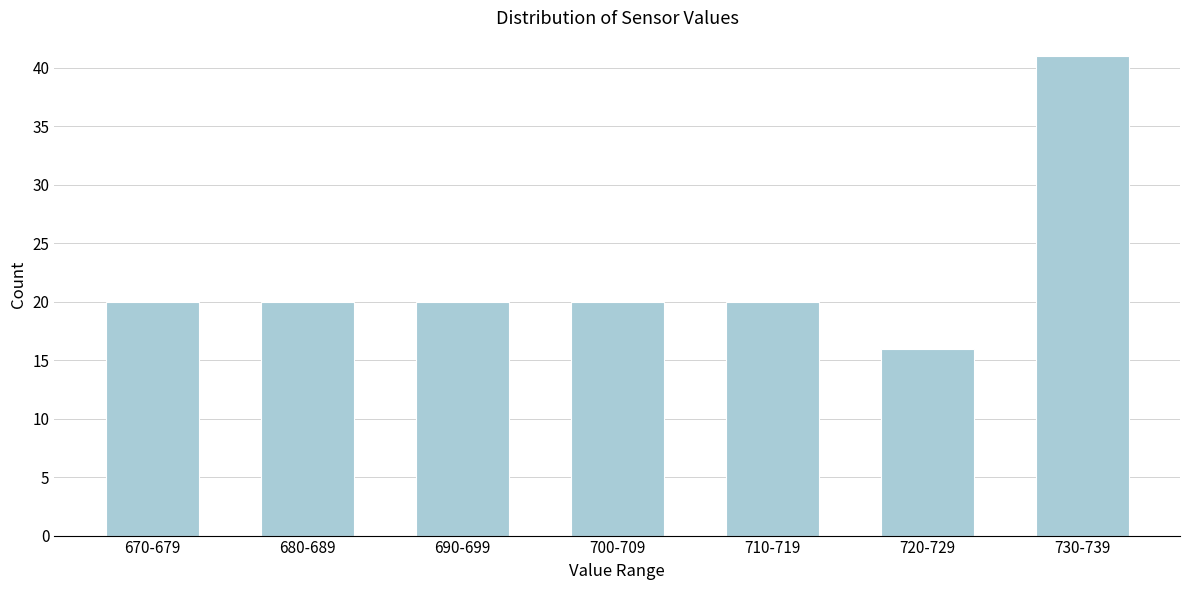

Reading right to left, extract all data points from this chart.

41	16	20	20	20	20	20